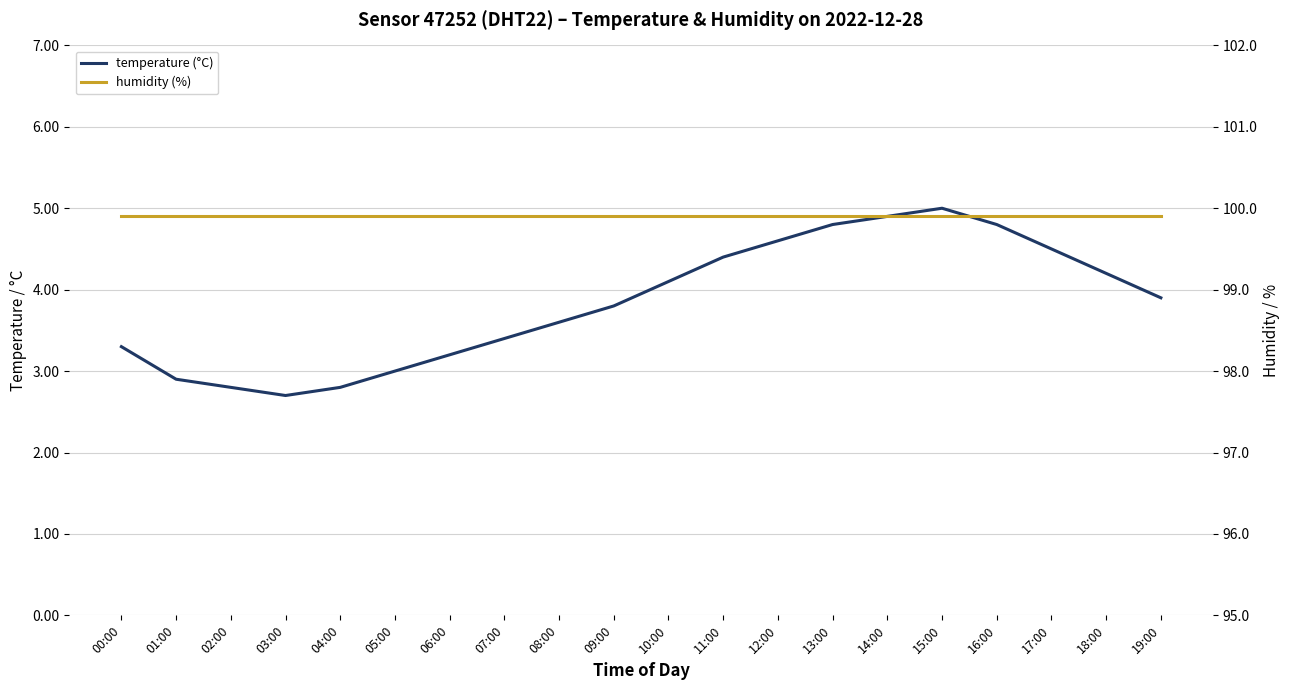

Does the chart display data point markers on the line(s)?

No